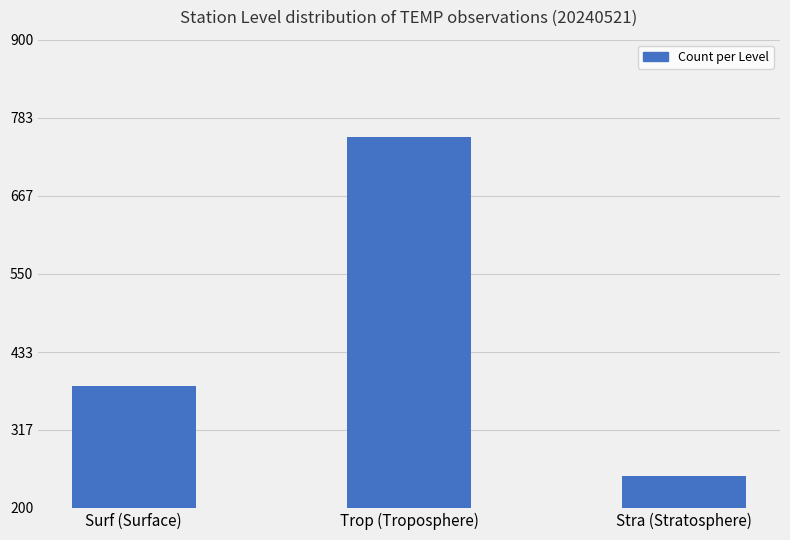

Count the number of categories in the chart.

3